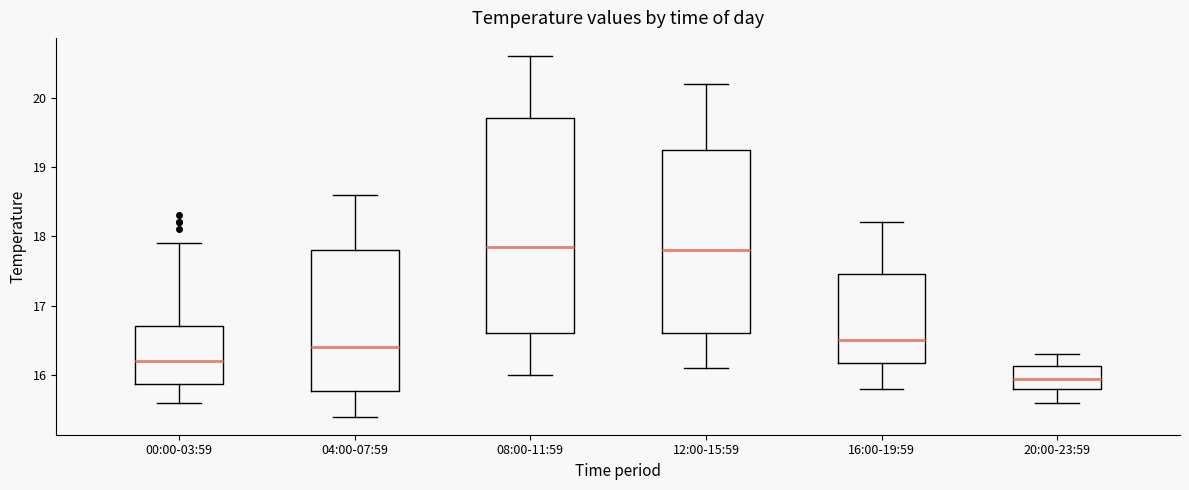

Which box's median line is the lowest?

20:00-23:59